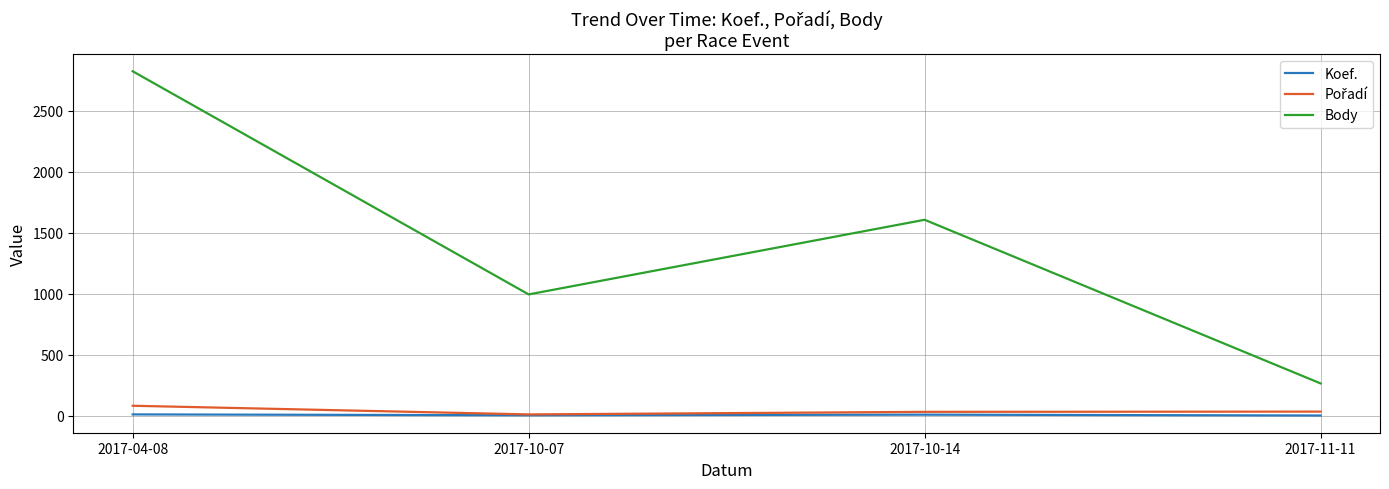

How many categories are shown in the chart?

4